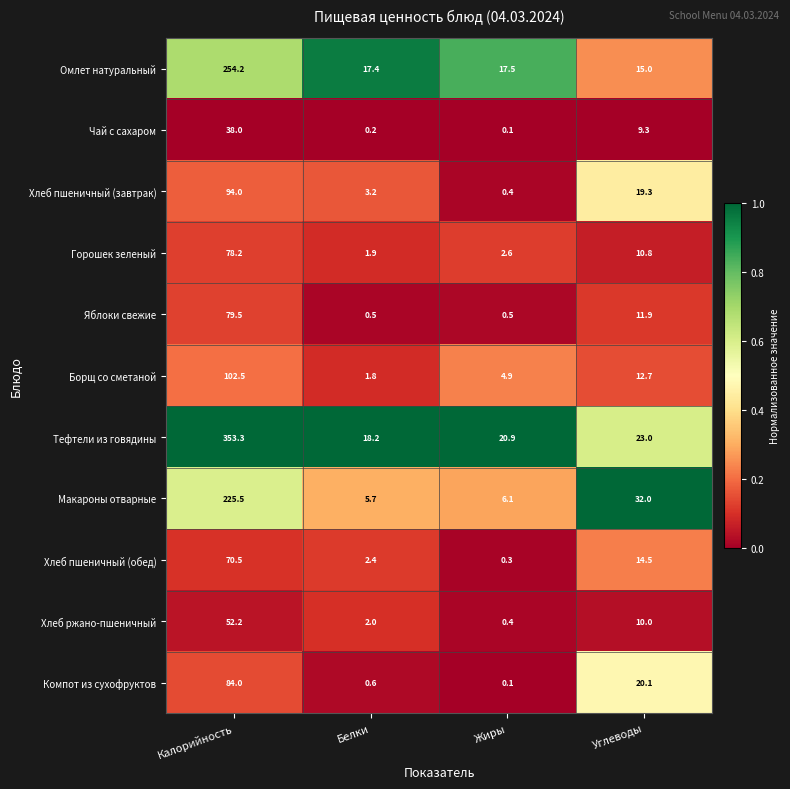

At which label does Горошек зеленый reach its peak?

Калорийность